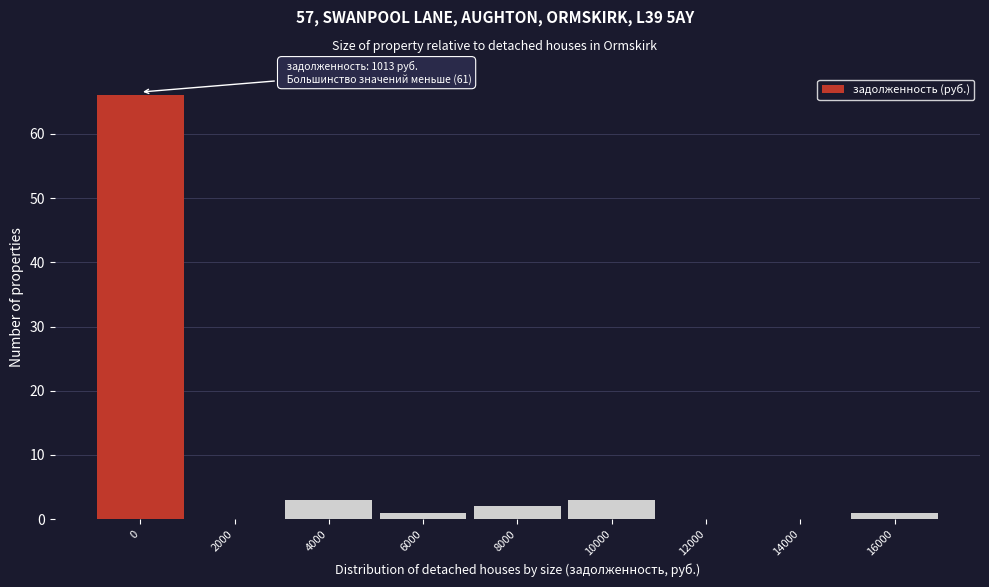

Reading left to right, what are all the values shown in this chart?

0=66	2000=0	4000=3	6000=1	8000=2	10000=3	12000=0	14000=0	16000=1